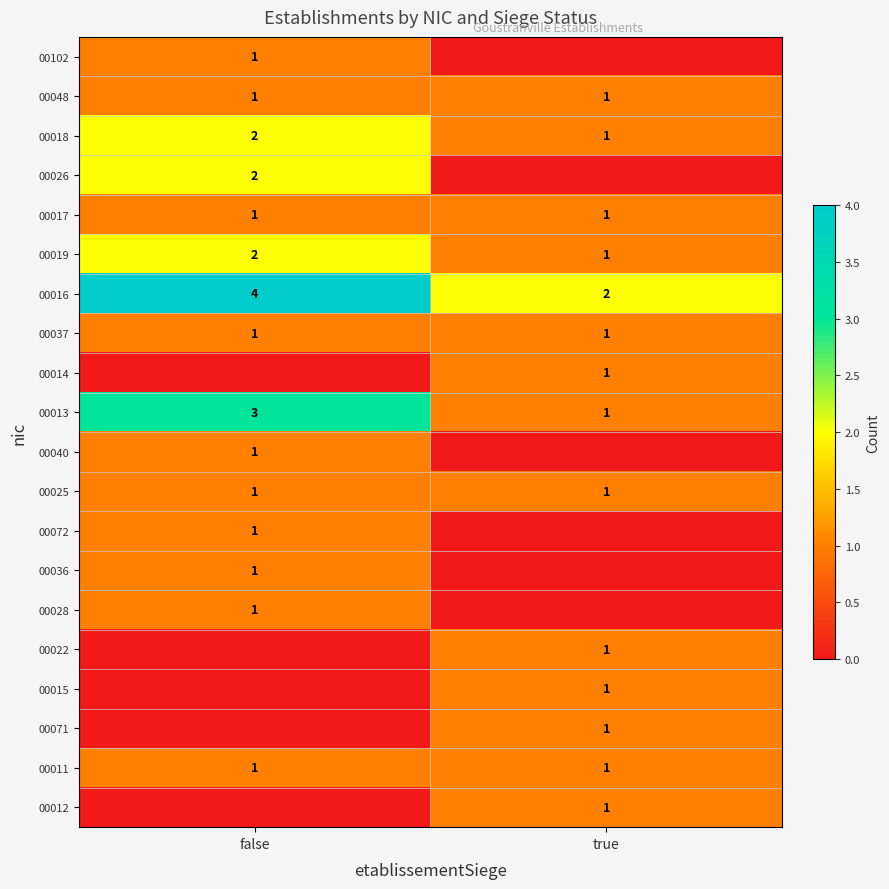

At how many categories does at least one series exceed 0?

2